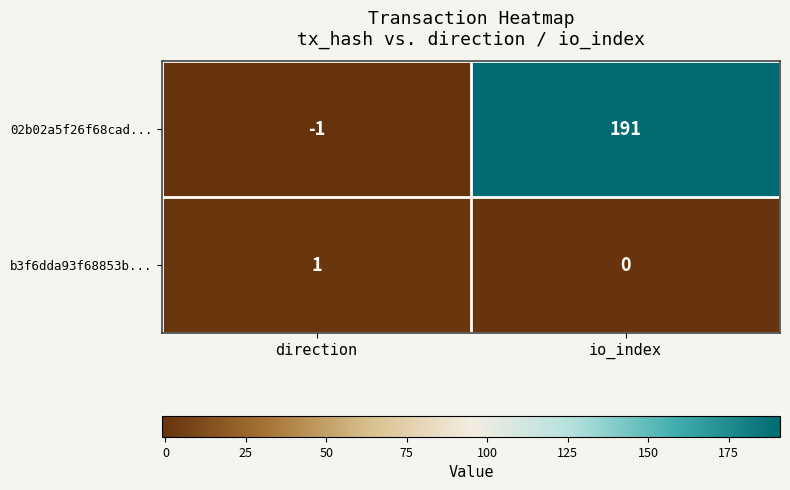

List the series in order of their peak value, highest first.

02b02a5f26f68cad..., b3f6dda93f68853b...